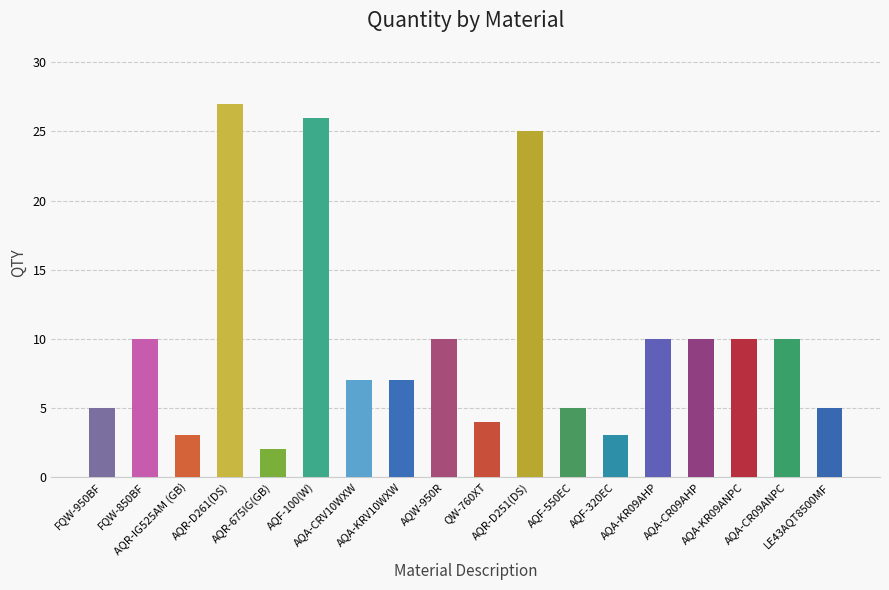

What is the label of the 10th bar from the left?

QW-760XT